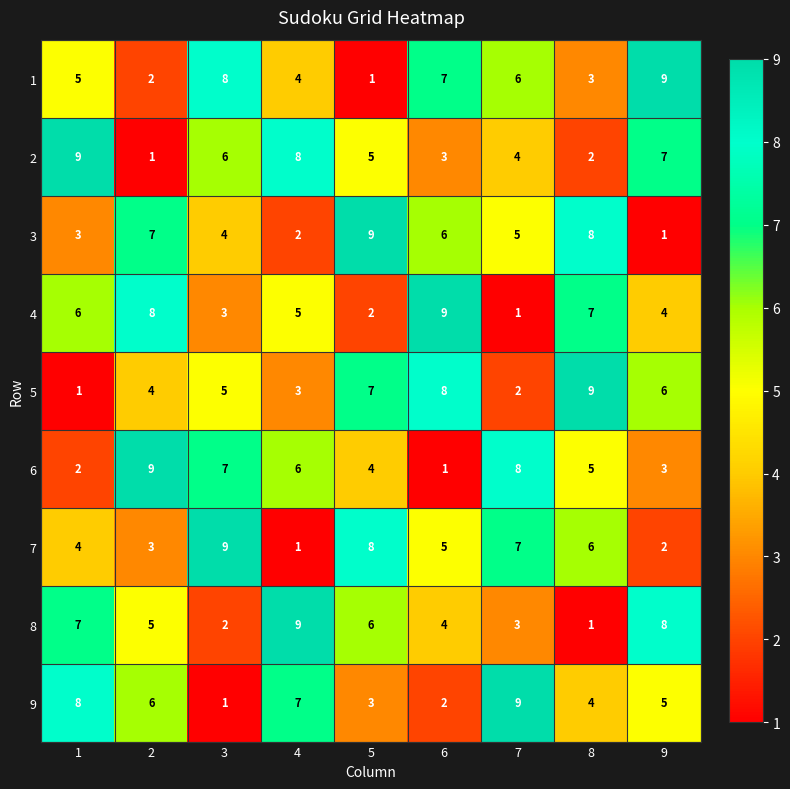

What is the total value across all series at 7?

45